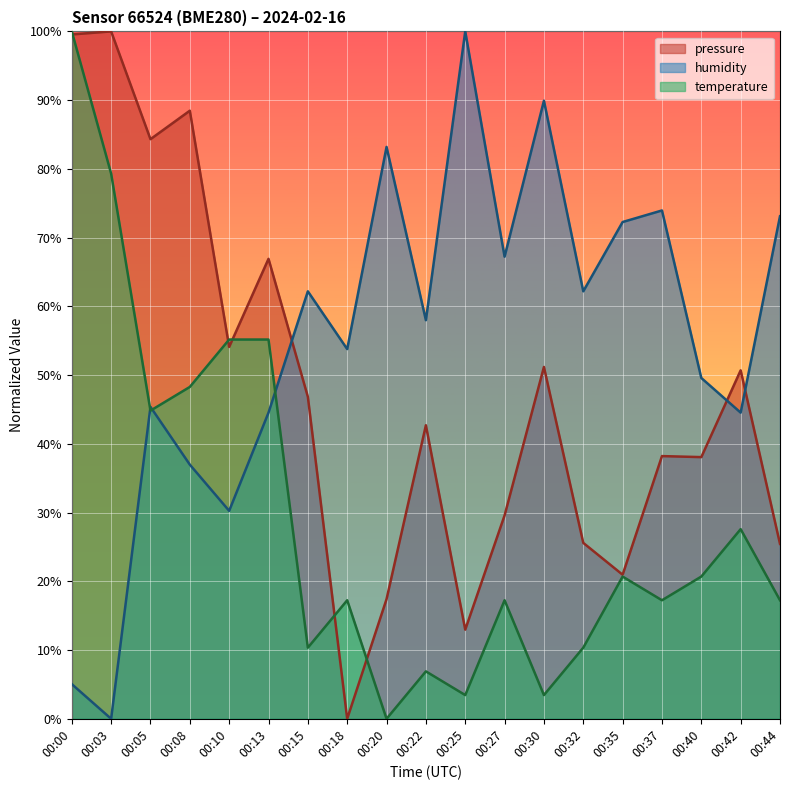

Which series has the largest range (max minus min)?

pressure